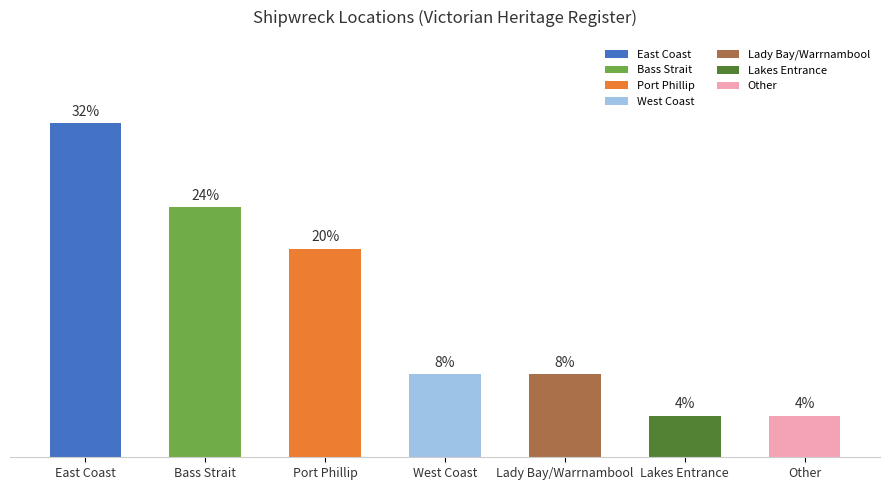

Does the chart contain any negative values?

No